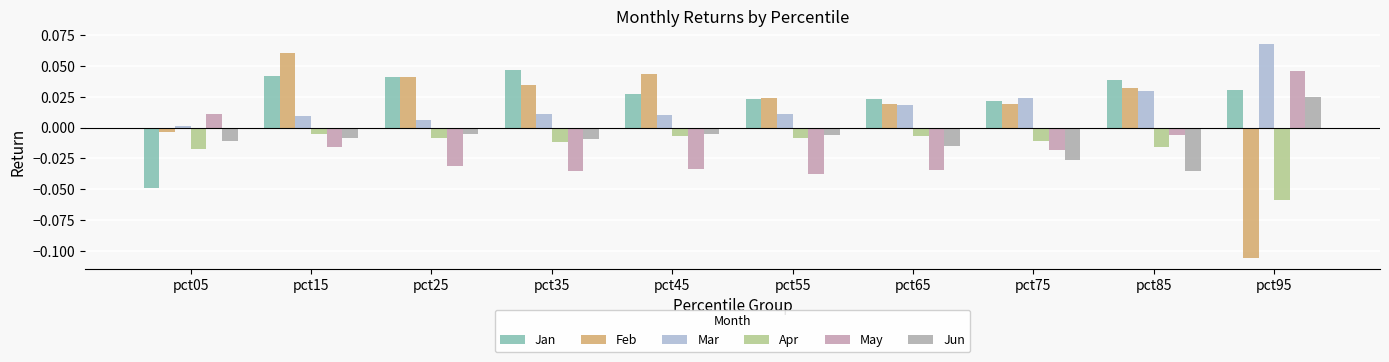

What are all the series names shown in the legend?

Jan, Feb, Mar, Apr, May, Jun